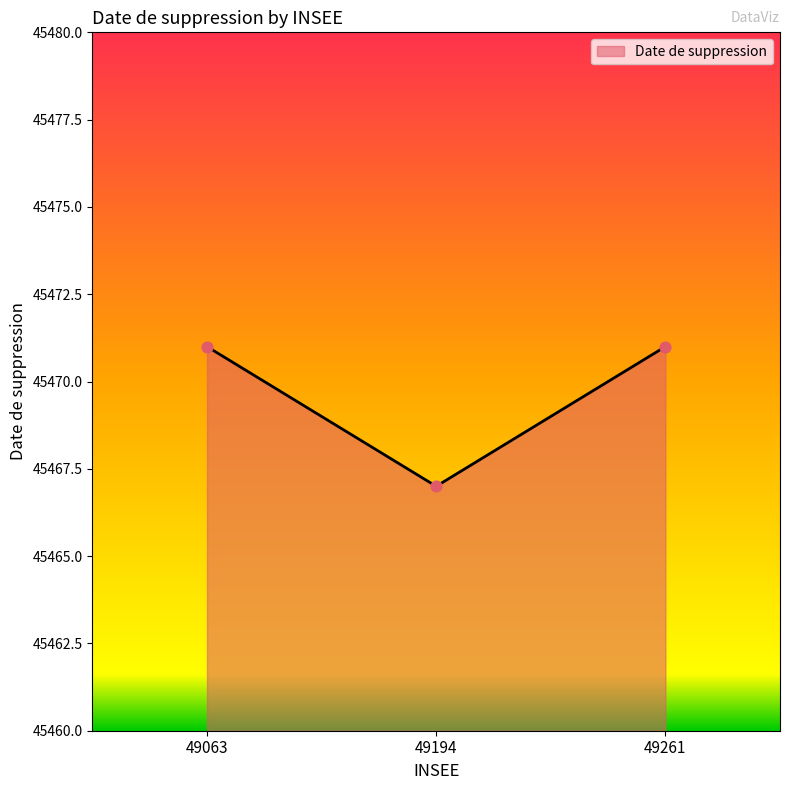

What is the change in value from 49194 to 49261?

+4